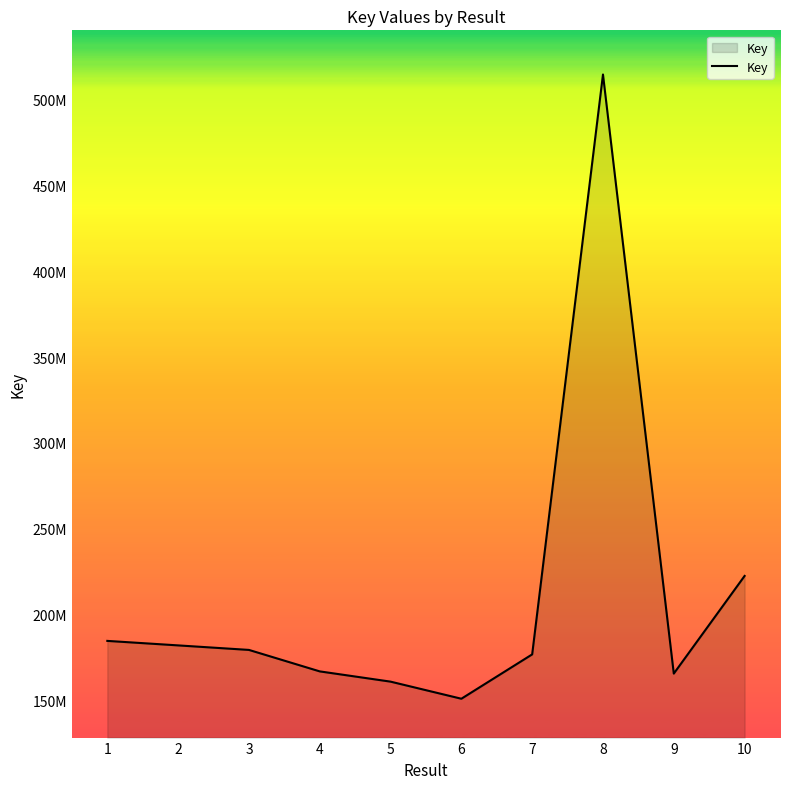

Does the chart display data point markers on the line(s)?

No